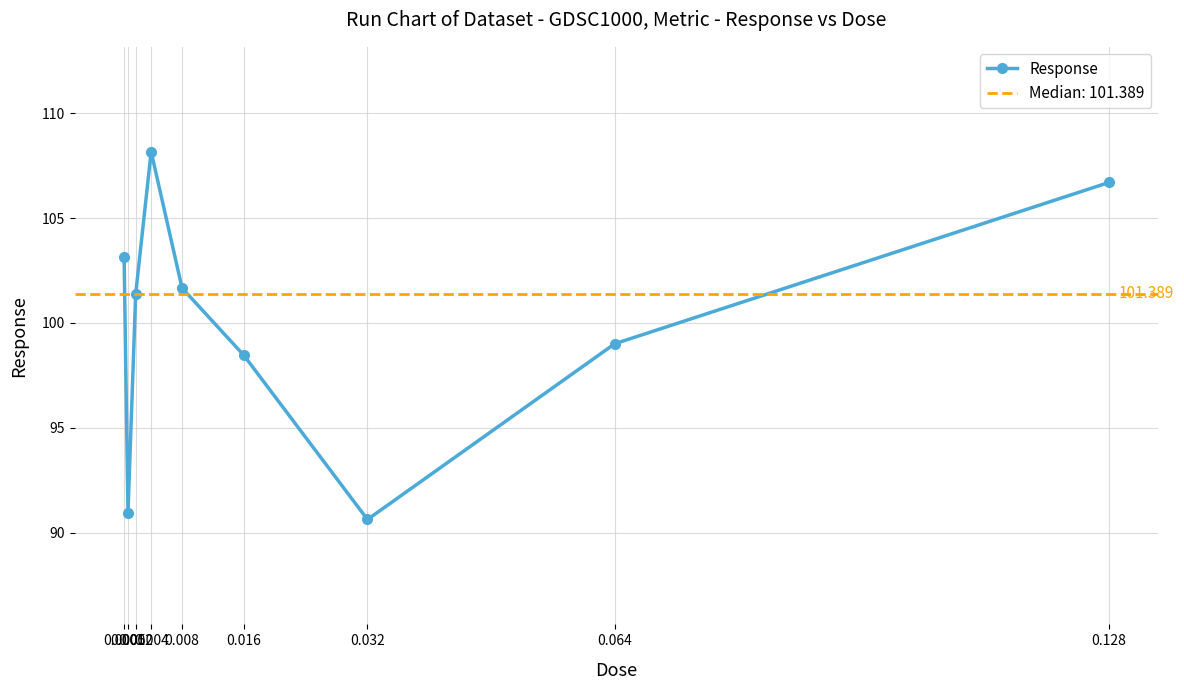

Where is the first local maximum?

0.004